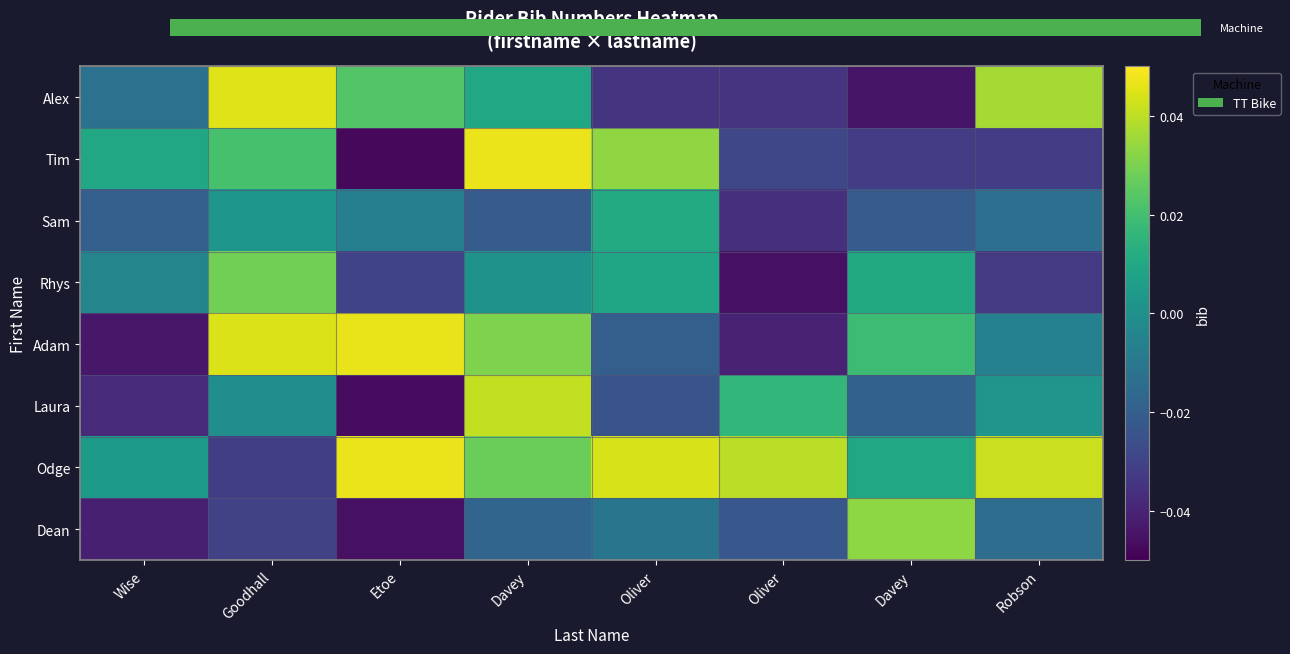

Is the value of Tim at Robson greater than the value of Adam at Oliver?

No